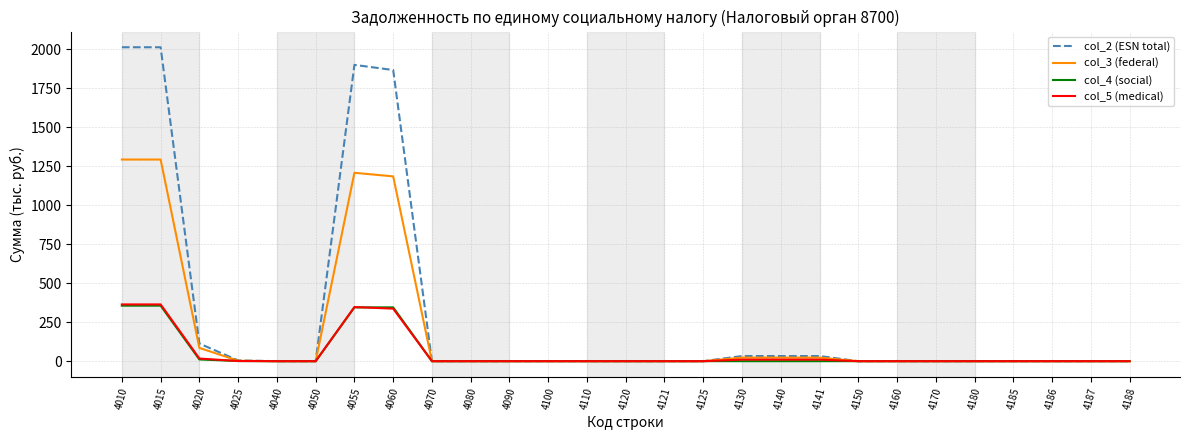

Which series has the largest range (max minus min)?

col_2 (ESN total)